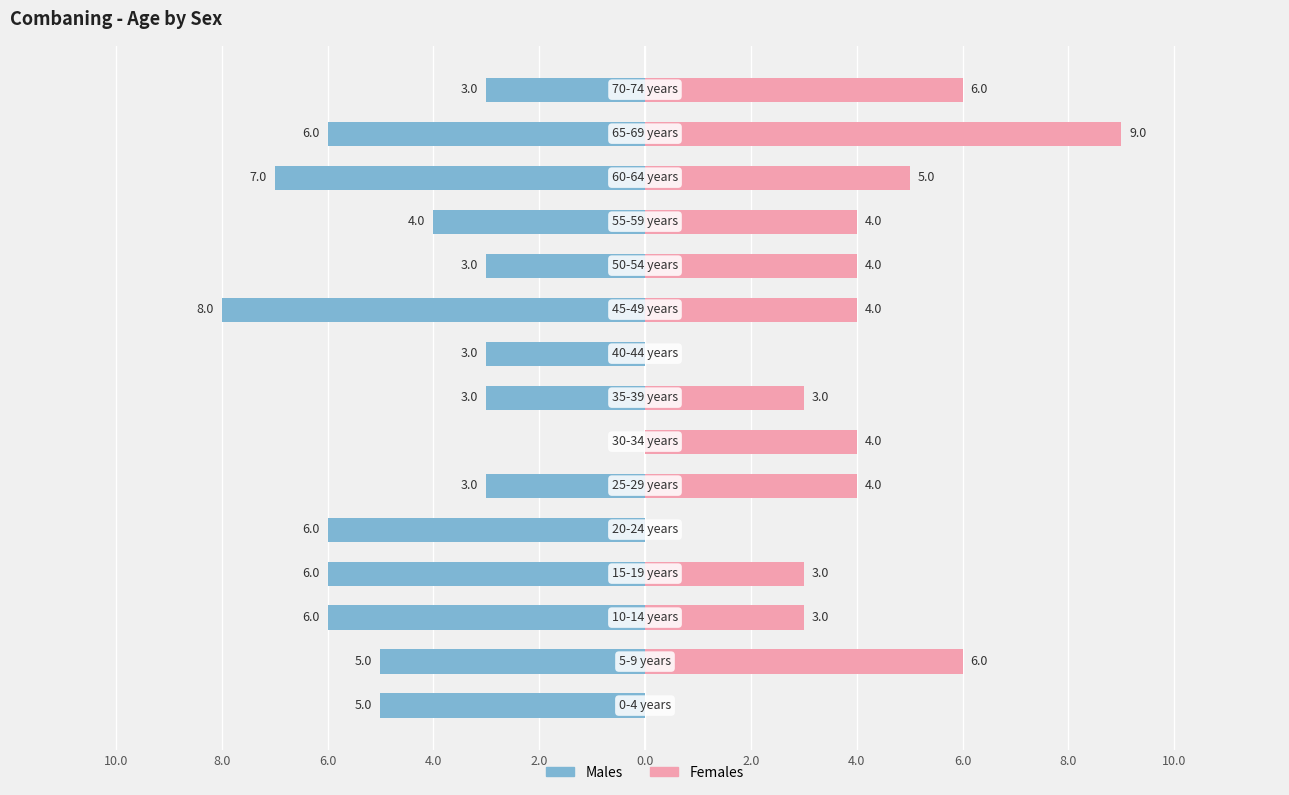

How many data points in Males are above -5?

7